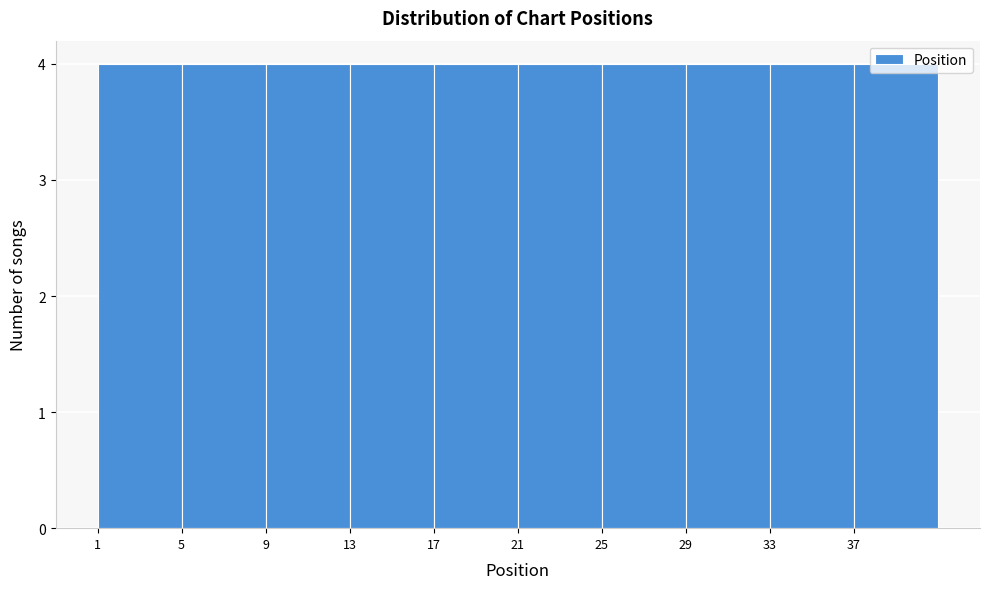

Reading left to right, transcribe this chart: for each bar, give the range it covers on the x-axis and its height. The values are not printed on the chart, so give them approximately, as read against the axis.

1 to 5: 4
5 to 9: 4
9 to 13: 4
13 to 17: 4
17 to 21: 4
21 to 25: 4
25 to 29: 4
29 to 33: 4
33 to 37: 4
37 to 41: 4